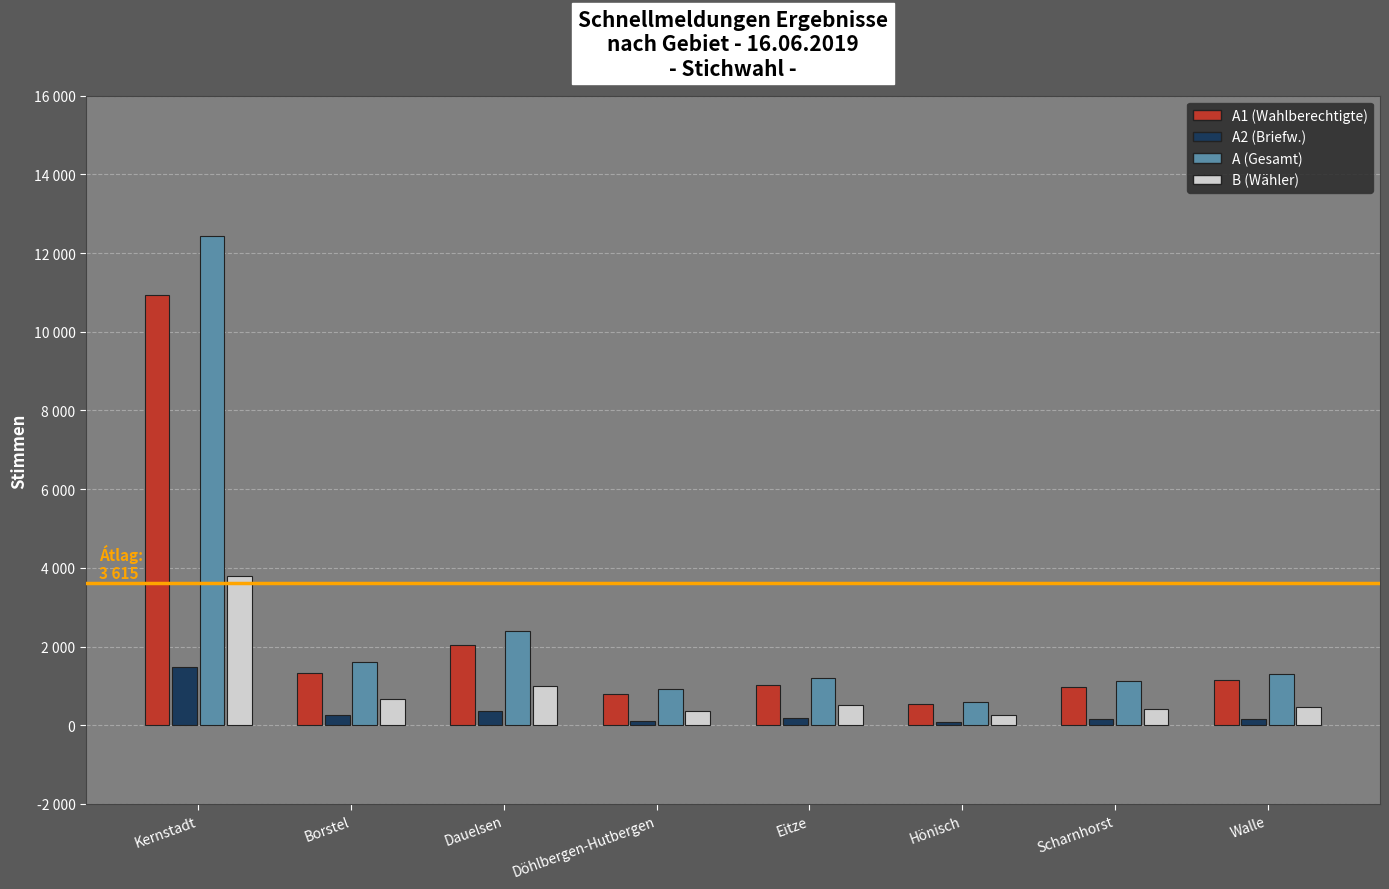

Are the bars grouped side by side (vs. stacked)?

Yes